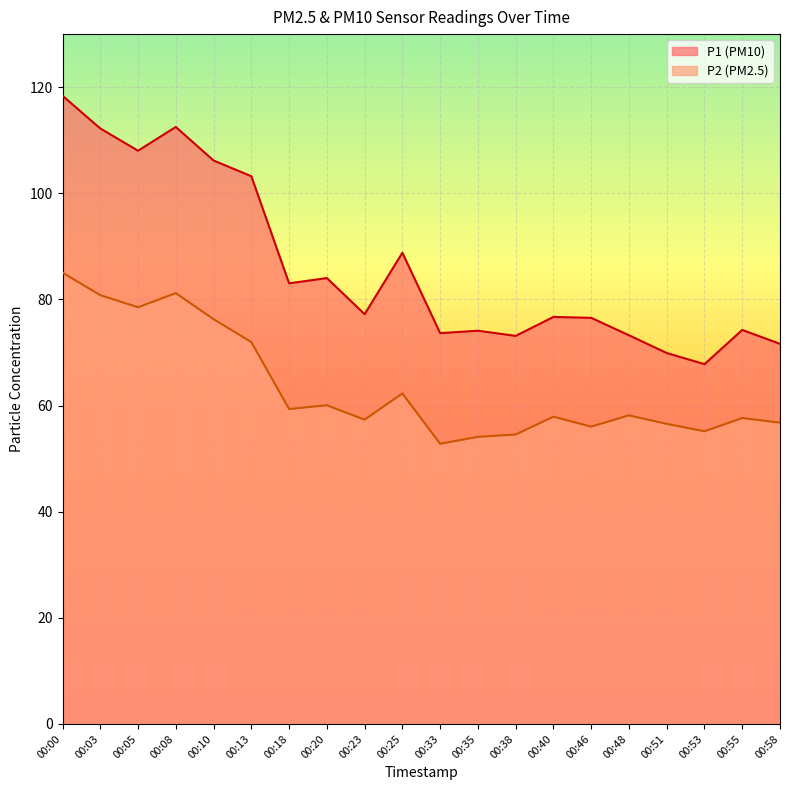

Is the value of P1 at 00:00 greater than the value of P2 at 00:58?

Yes